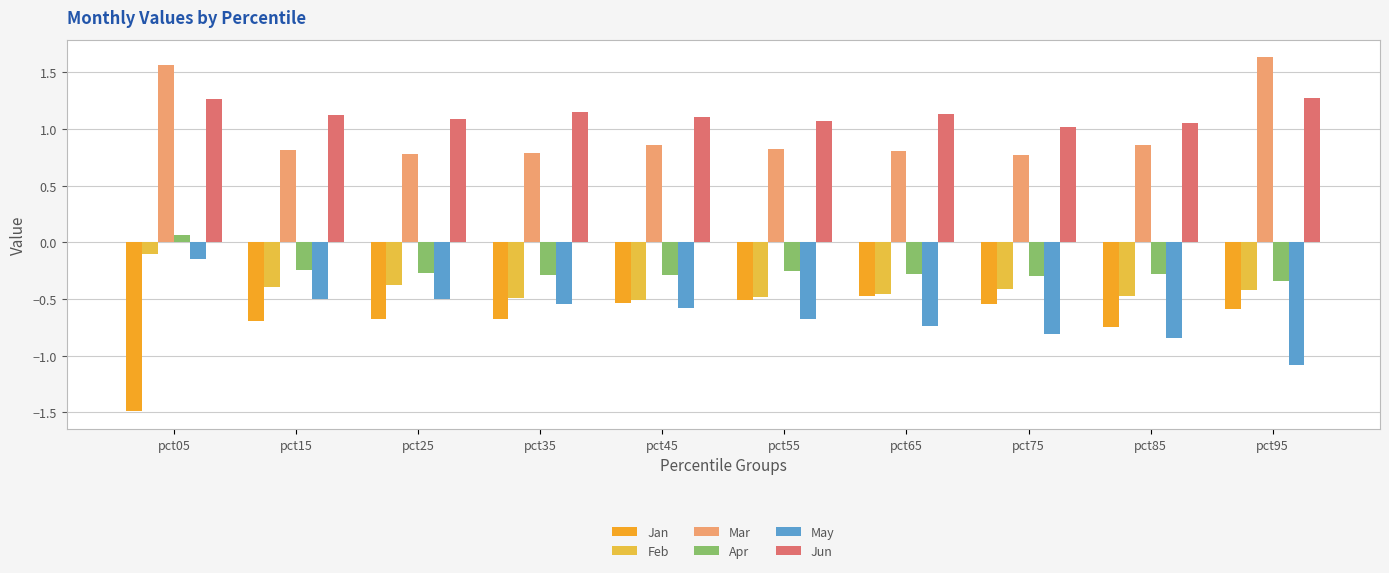

What is the difference between the highest and lowest values at pct65?

1.9